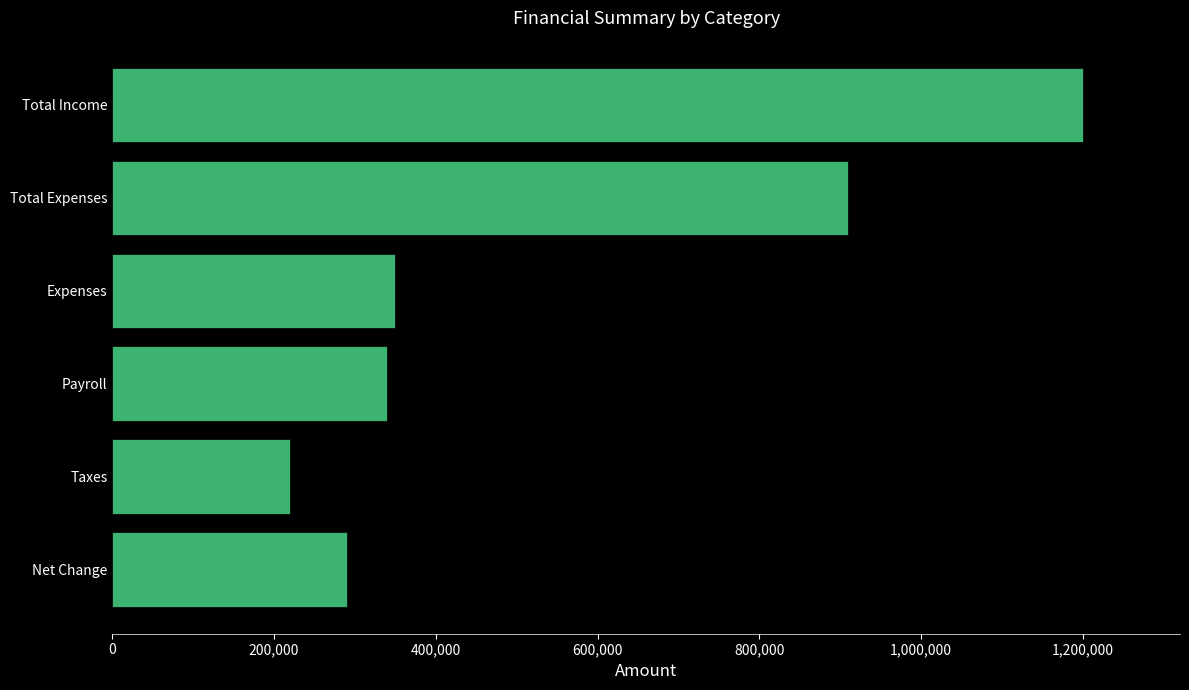

Between Payroll and Total Expenses, which is larger?

Total Expenses